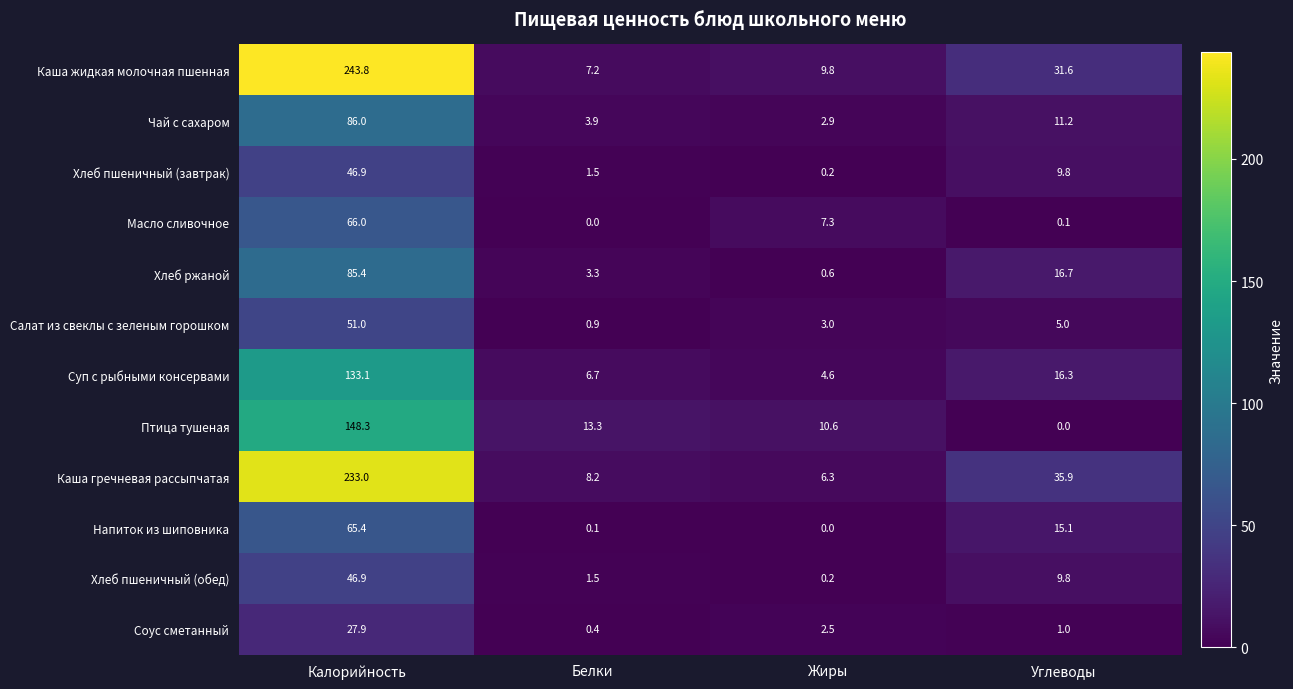

At which category is the sum across all series the highest?

Калорийность